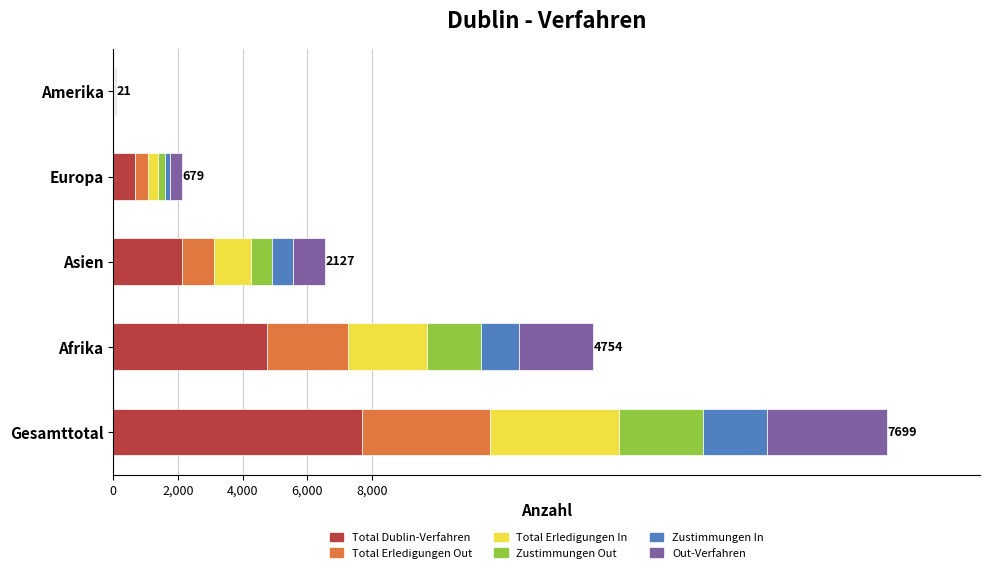

At which category is the sum across all series the highest?

Gesamttotal